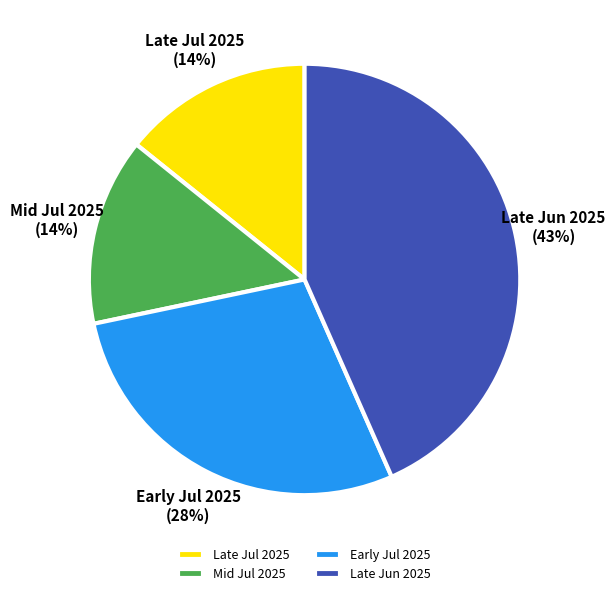

To the nearest percent, what is the average slice percentage?

25%